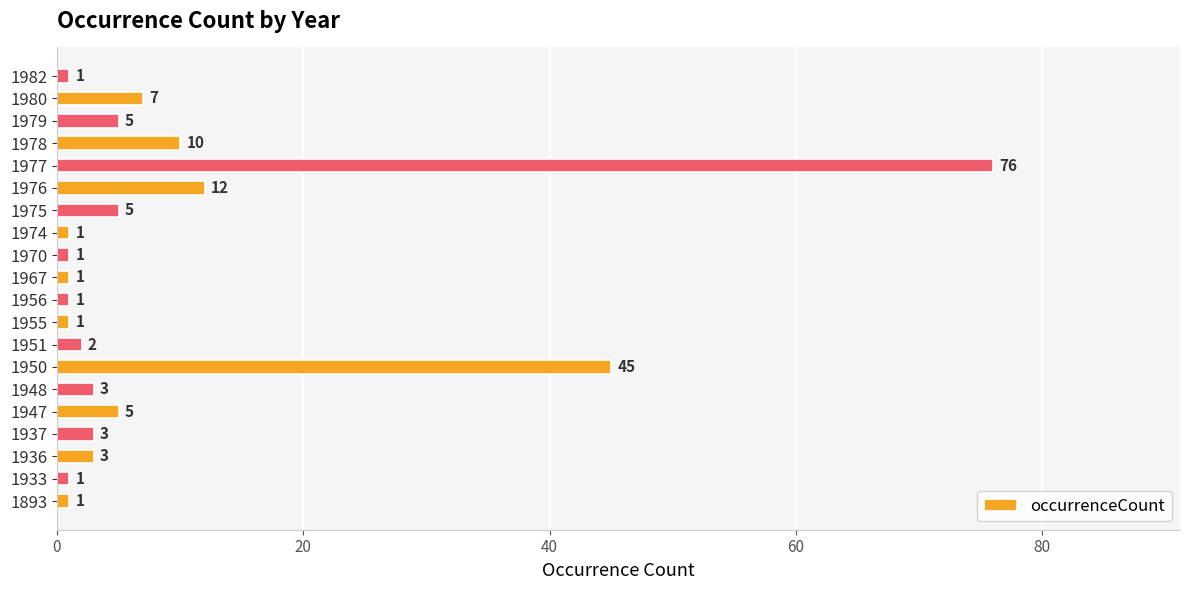

What is the sum of the values at 1955 and 1980?

8